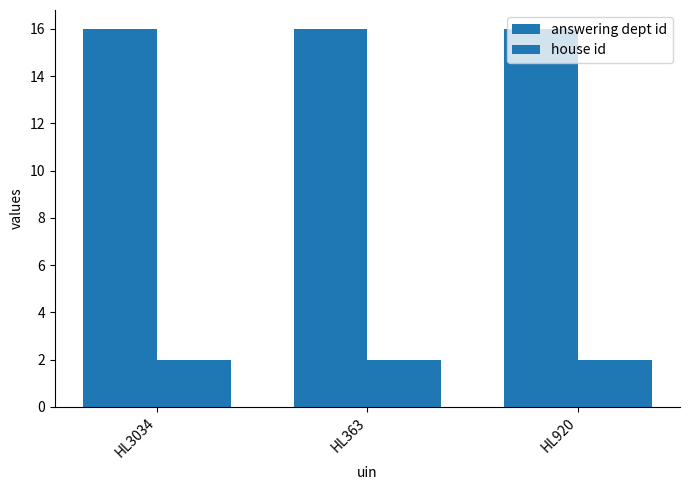

How many bars are there in each group?

2